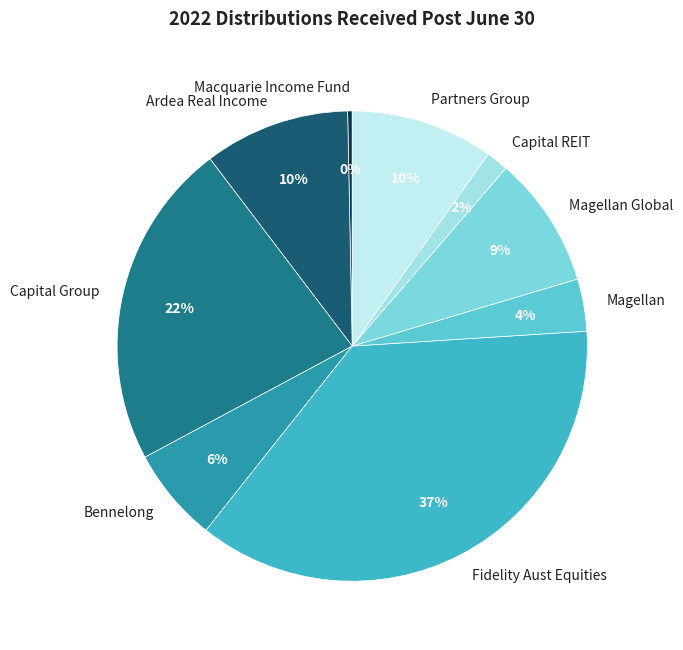

What is the ratio of the value at Capital REIT to the value at Magellan Global?

0.2